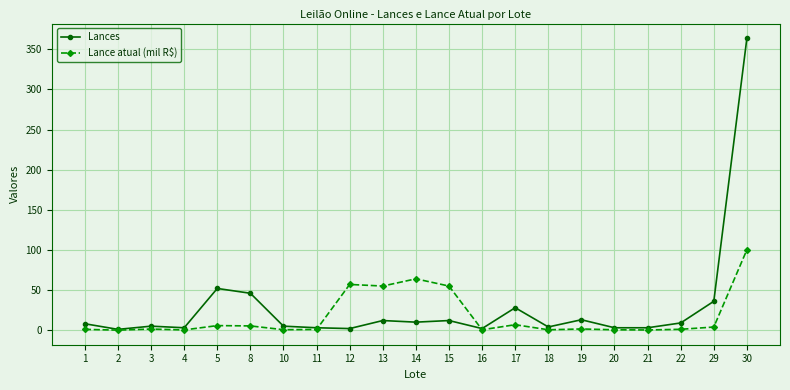

Count the number of categories in the chart.

21